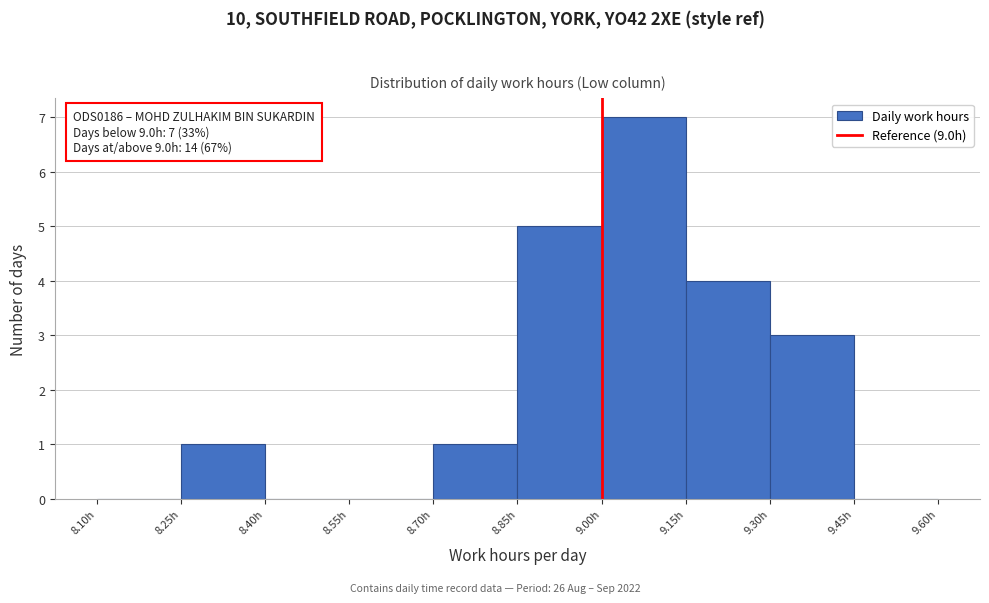

Over which range of the x-axis is the bar tallest?

9.00 to 9.15